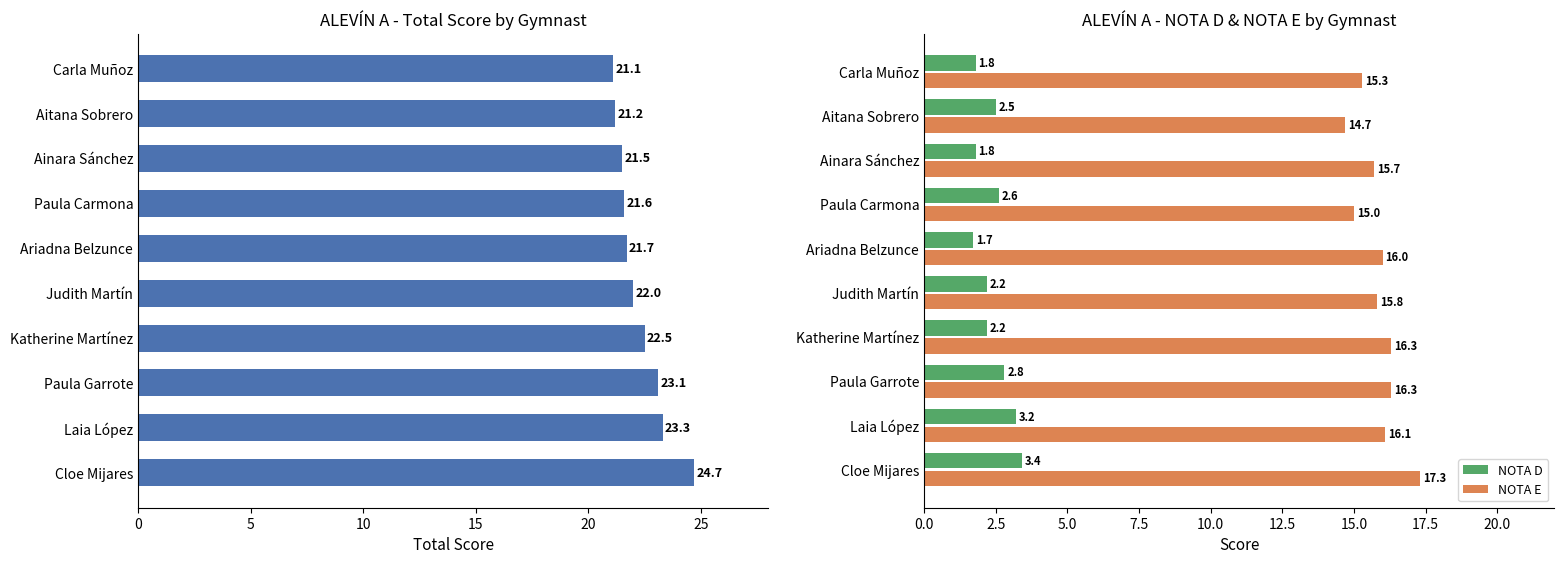

How many data points in TOTAL are less than 22?

5